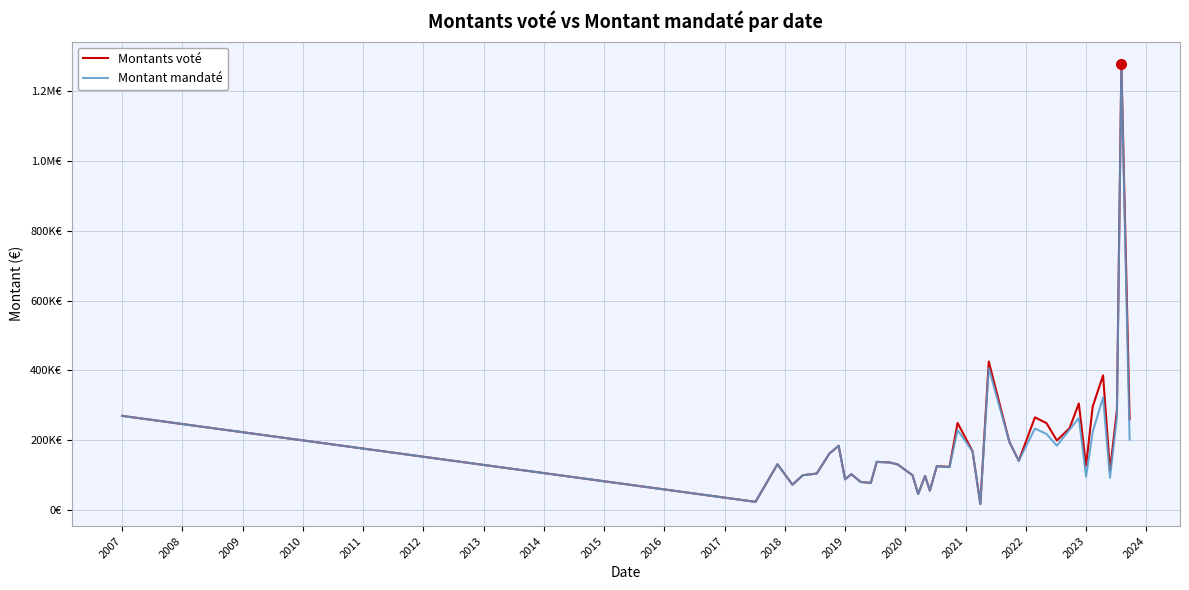

Does the chart have visible grid lines?

Yes